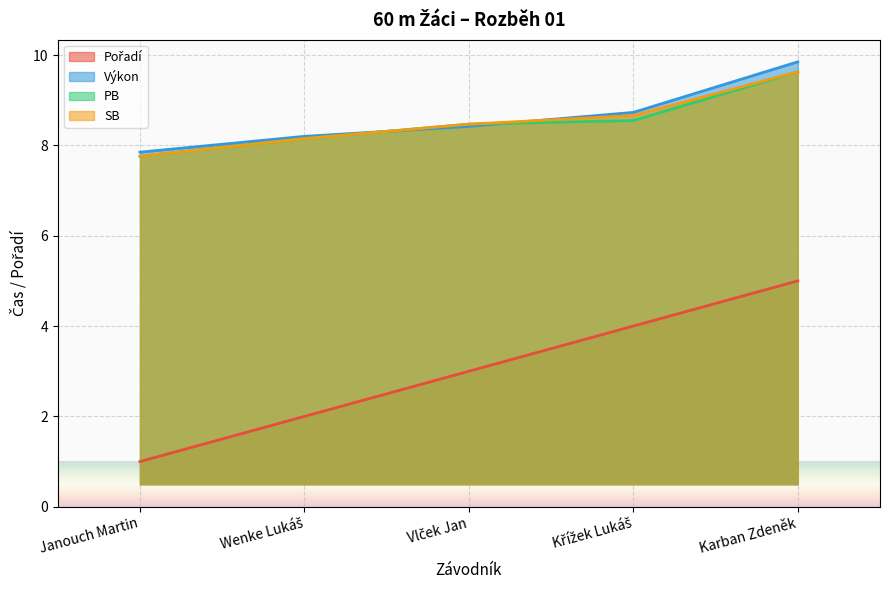

Rank the series by their maximum value, from lowest to highest.

Pořadí, PB, SB, Výkon